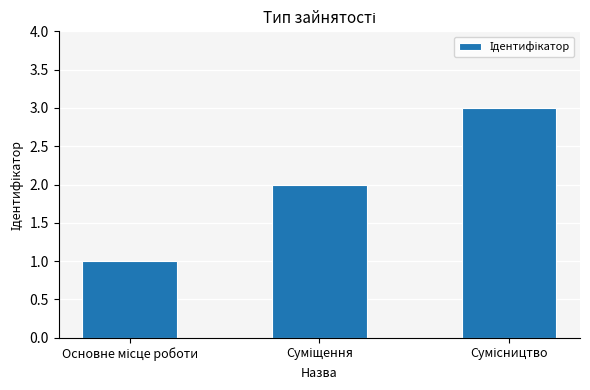

Reading right to left, extract all data points from this chart.

3	2	1